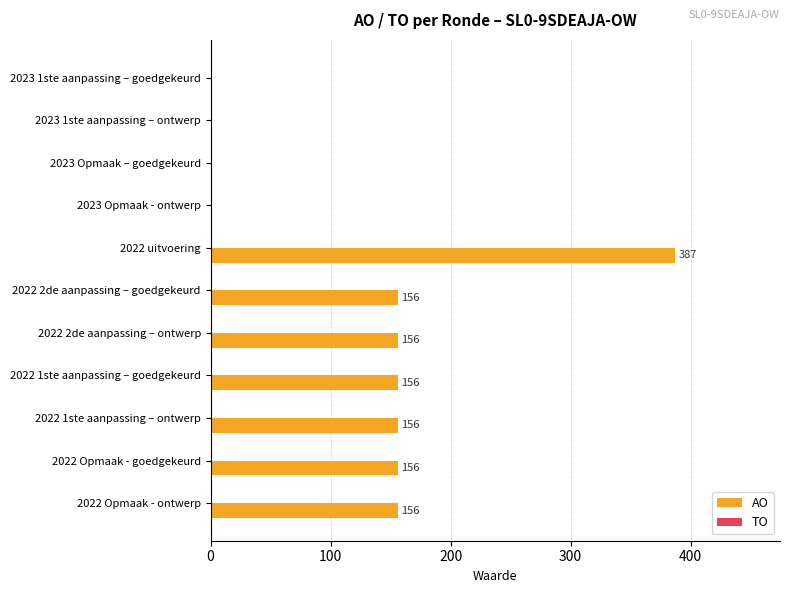

Reading bottom to top, list all the values displayed in this chart.

2022 Opmaak - ontwerp=156	2022 Opmaak - goedgekeurd=156	2022 1ste aanpassing – ontwerp=156	2022 1ste aanpassing – goedgekeurd=156	2022 2de aanpassing – ontwerp=156	2022 2de aanpassing – goedgekeurd=156	2022 uitvoering=387	2023 Opmaak - ontwerp=0	2023 Opmaak – goedgekeurd=0	2023 1ste aanpassing – ontwerp=0	2023 1ste aanpassing – goedgekeurd=0